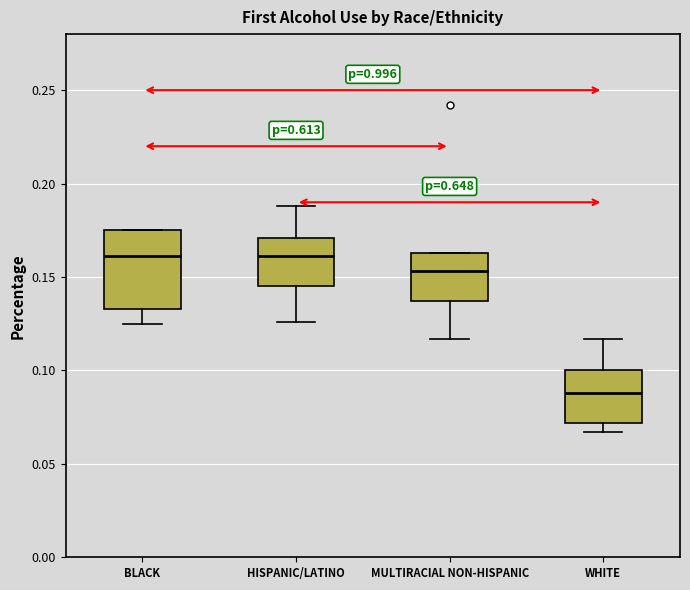

Which box is the tallest, from its lower edge to its upper edge?

BLACK